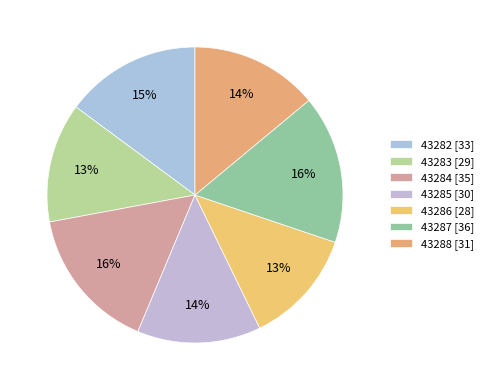

What is the total percentage of 43287 and 43282?

31.1%